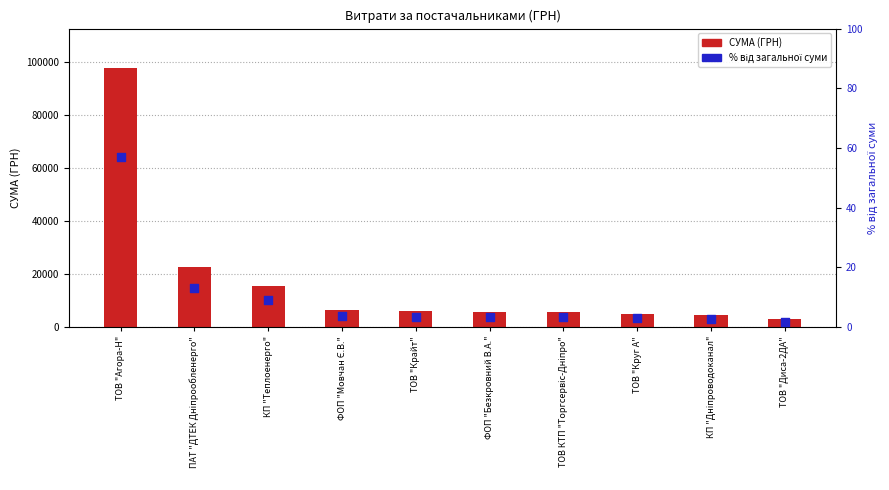

Which series reaches the maximum Y coordinate?

СУМА (ГРН)